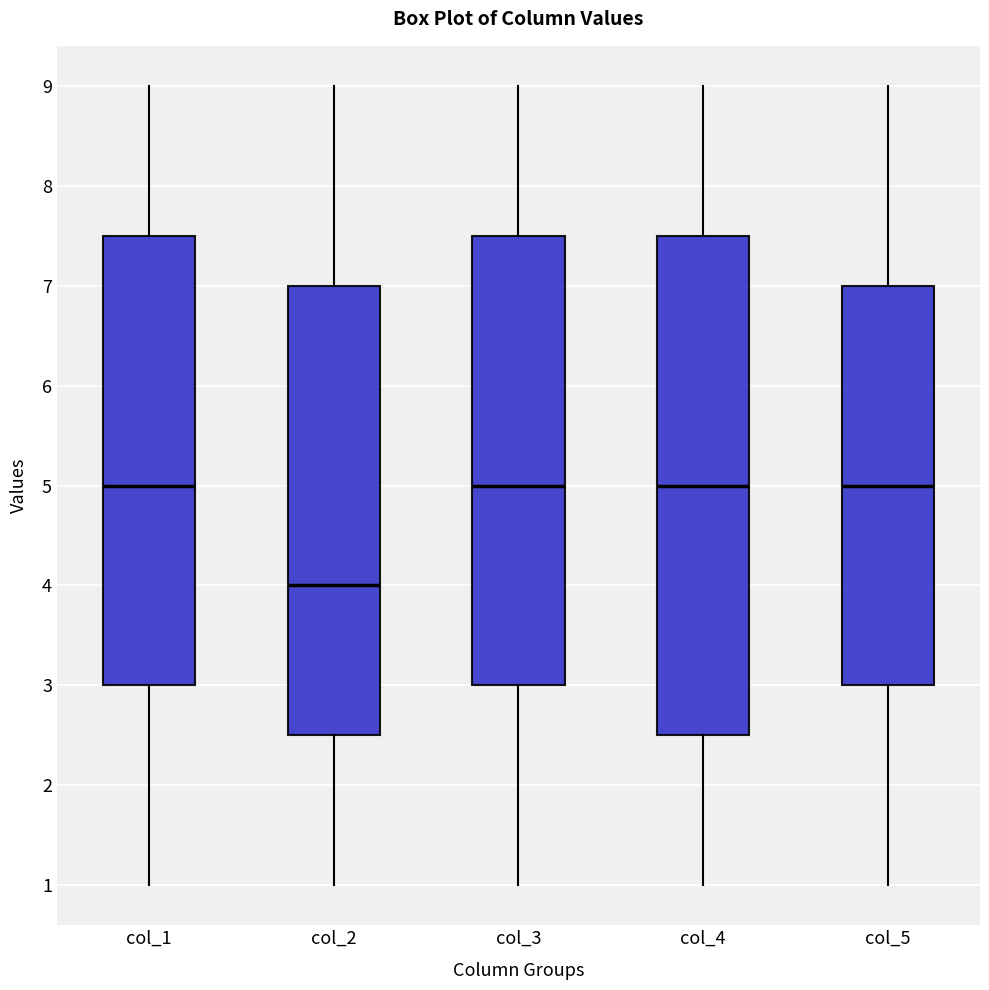

Where is the upper edge of the box for col_5 on the y-axis? The values are not printed on the chart, so give them approximately, as read against the axis.

7.0